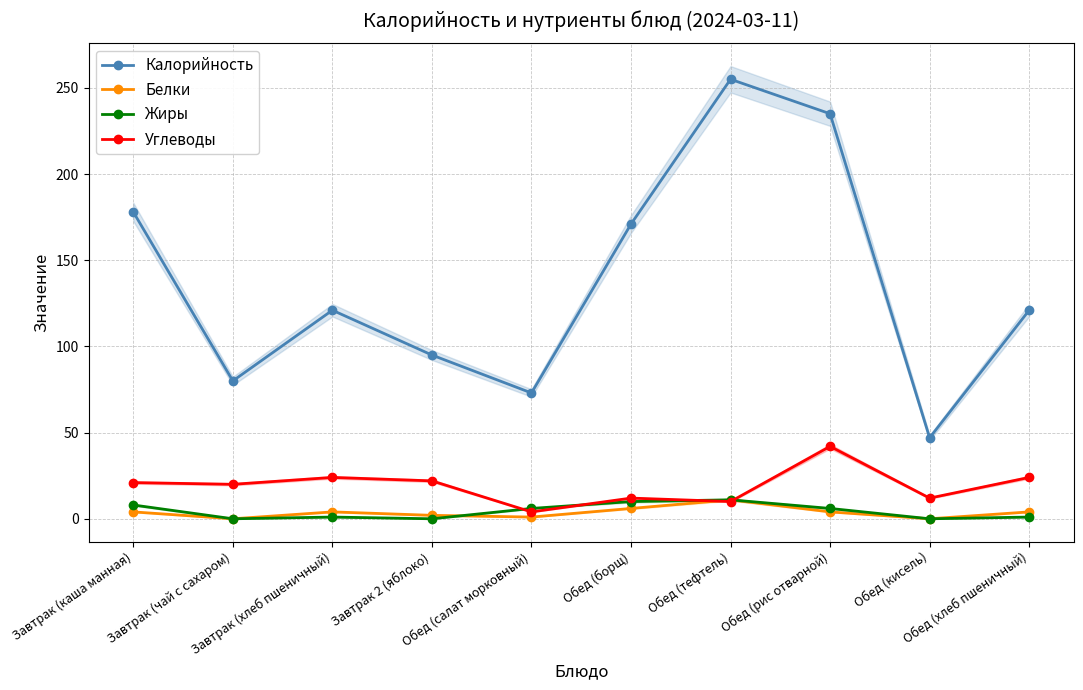

Which series has the largest total across all categories?

Калорийность